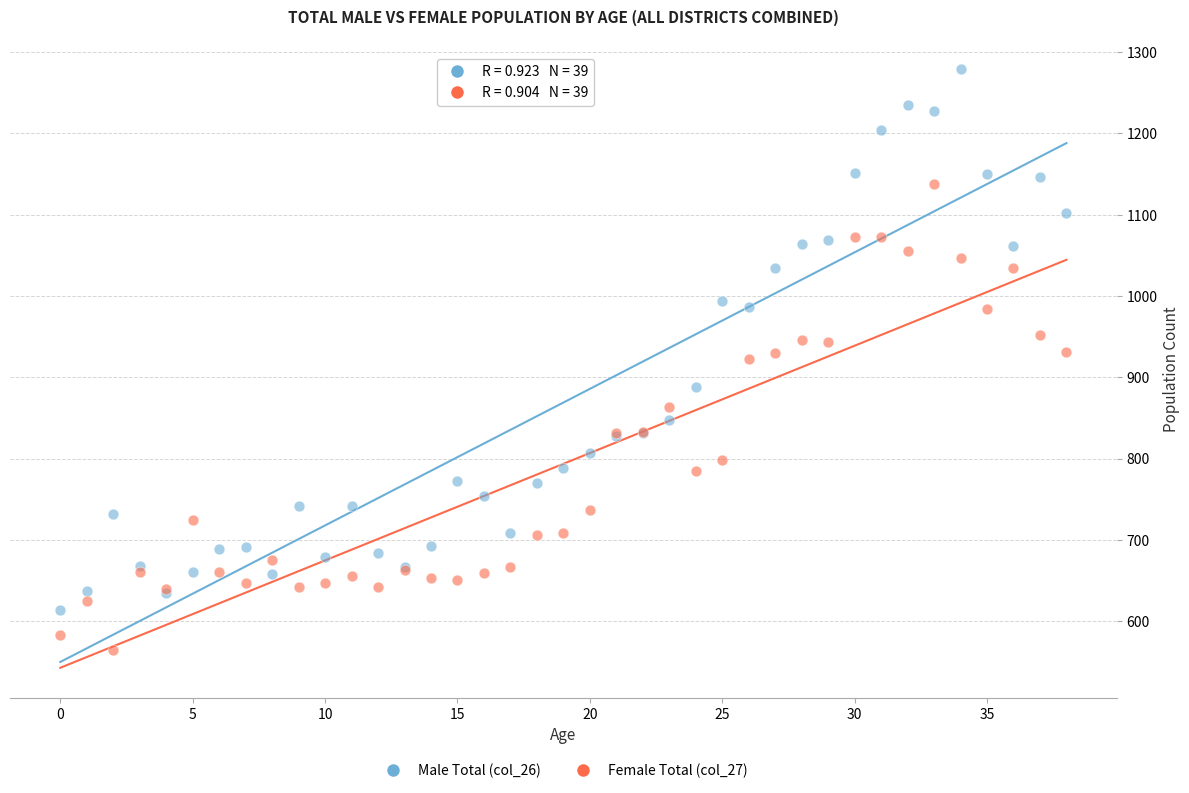

Which series has the largest Y range (max minus min)?

Male Total (col_26)